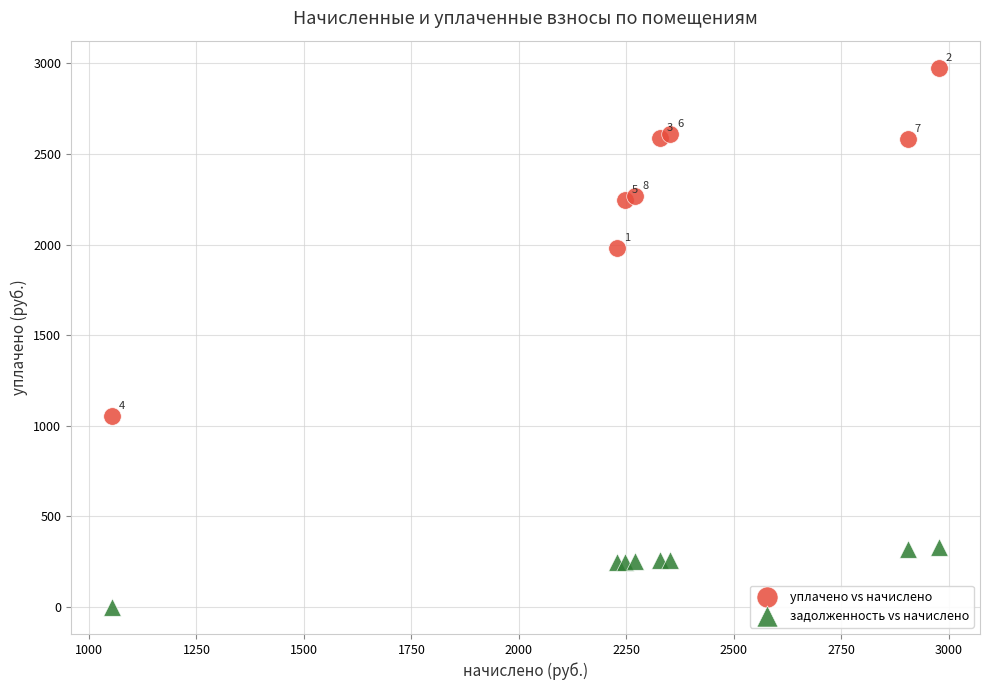

What is the X range (max minus min) for the scatter plot?

1922.3